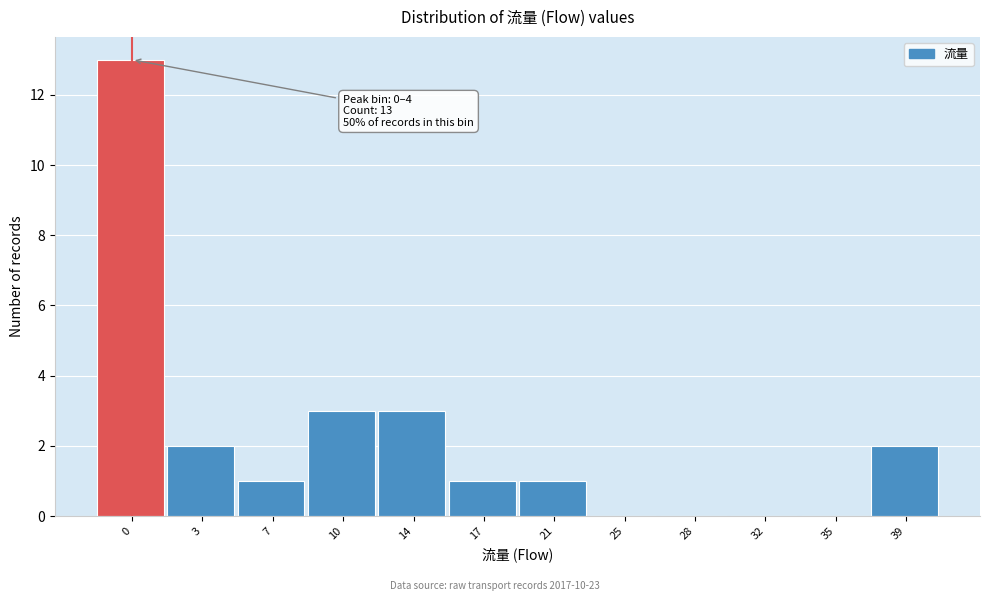

Reading left to right, transcribe all the data shown in this chart.

0=13	3=2	7=1	10=3	14=3	17=1	21=1	25=0	28=0	32=0	35=0	39=2